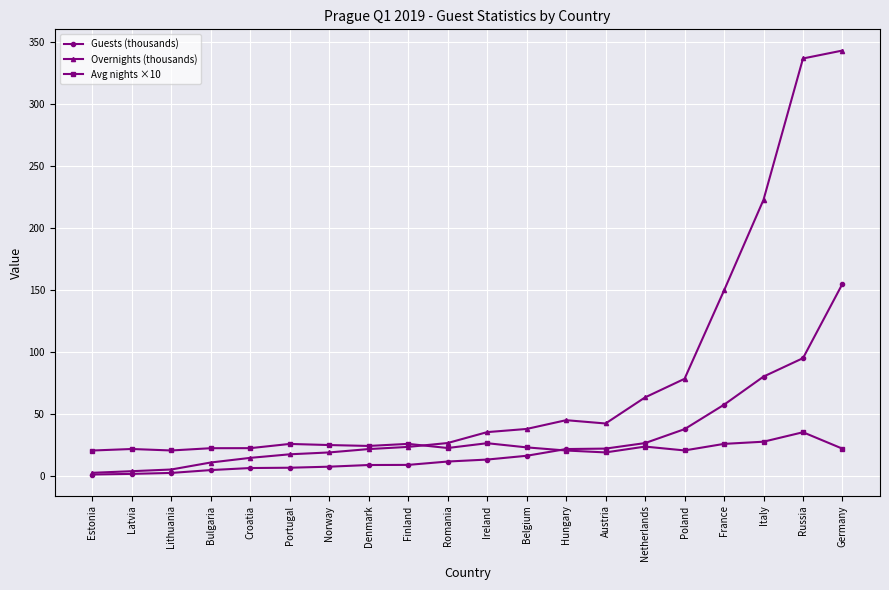

What is the label of the 3rd point from the right?

Italy